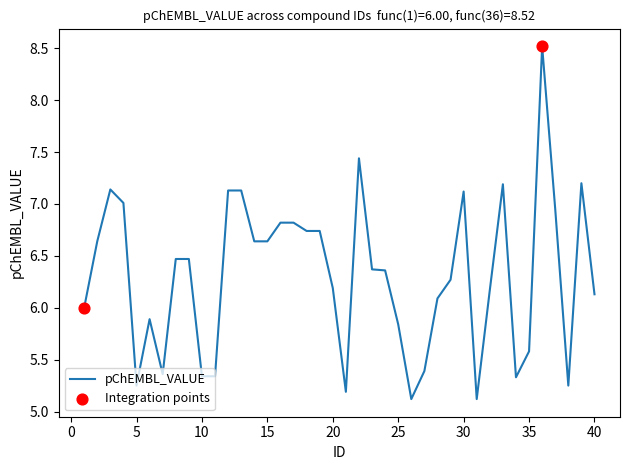

What is the difference between the maximum and minimum values?

3.4